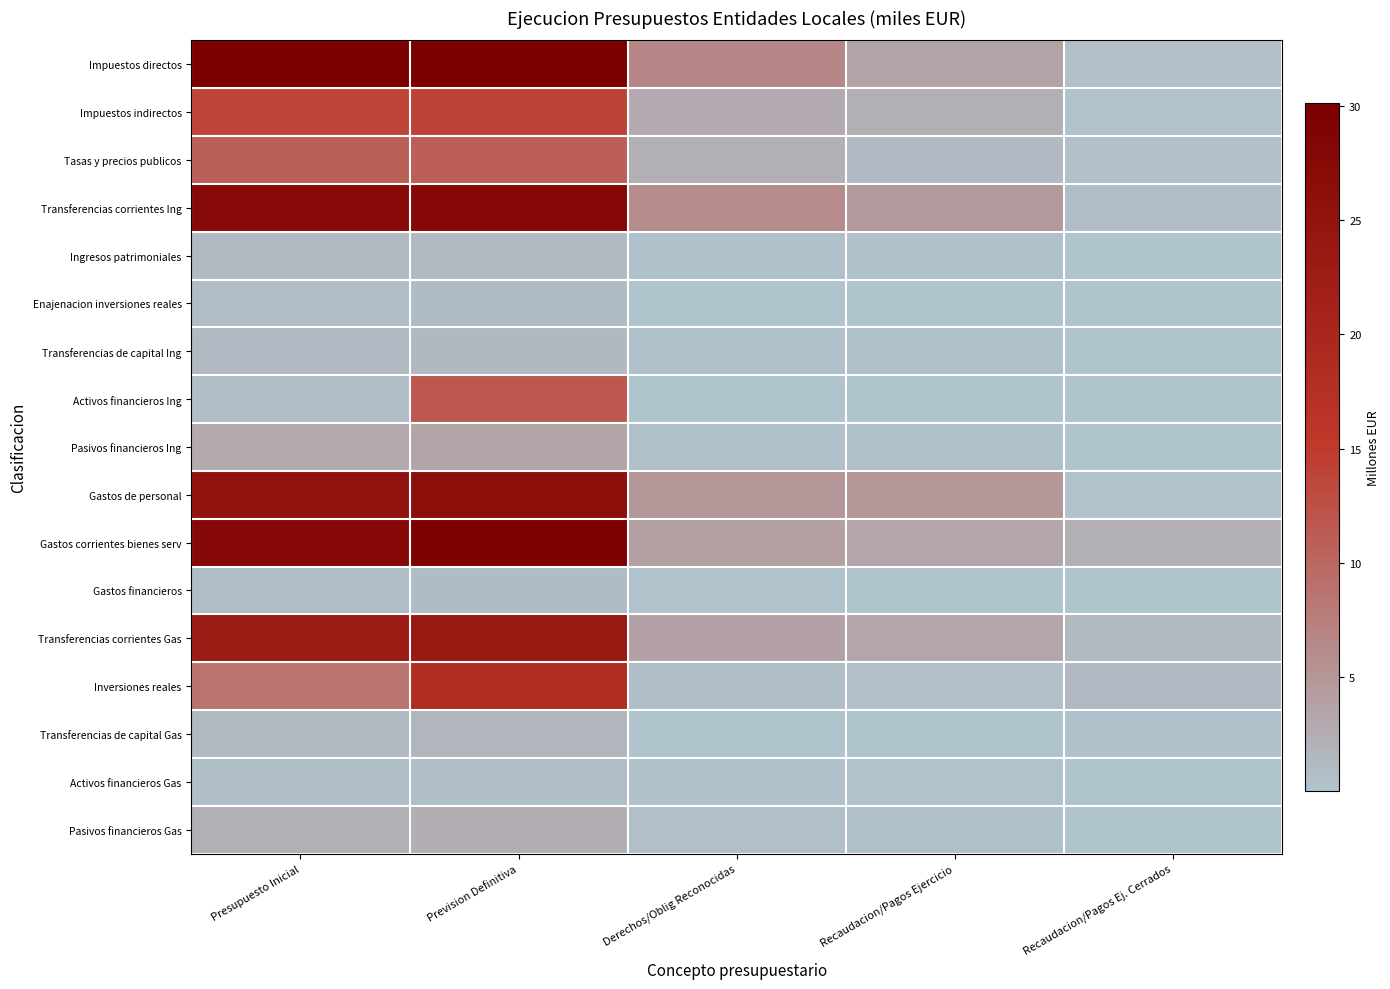

What is the total value across all series at Presupuesto Inicial?

177.5